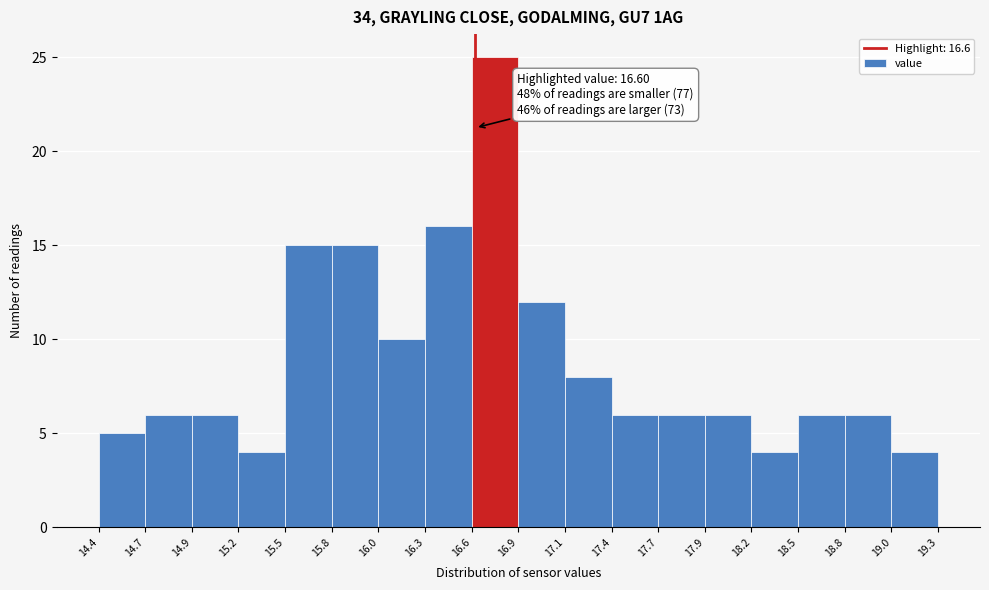

Over which range of the x-axis is the bar tallest?

16.6 to 16.9